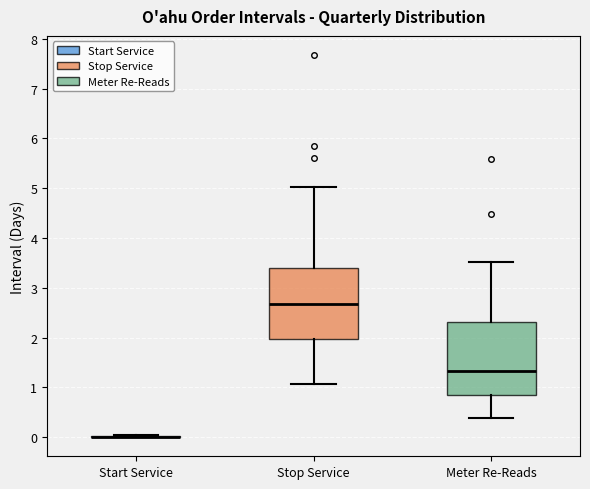

Reading left to right, transcribe this box plot: for each box, give where its median line is, the range the box spans, and where its two whiskers end, as read against the y-axis. The values are not printed on the chart, so give them approximately, as read against the axis.

Start Service: box collapsed to a line at 0.0, whiskers 0.0 to 0.0
Stop Service: median 2.7, box 2.0 to 3.4, whiskers 1.1 to 5.0
Meter Re-Reads: median 1.3, box 0.9 to 2.3, whiskers 0.4 to 3.5